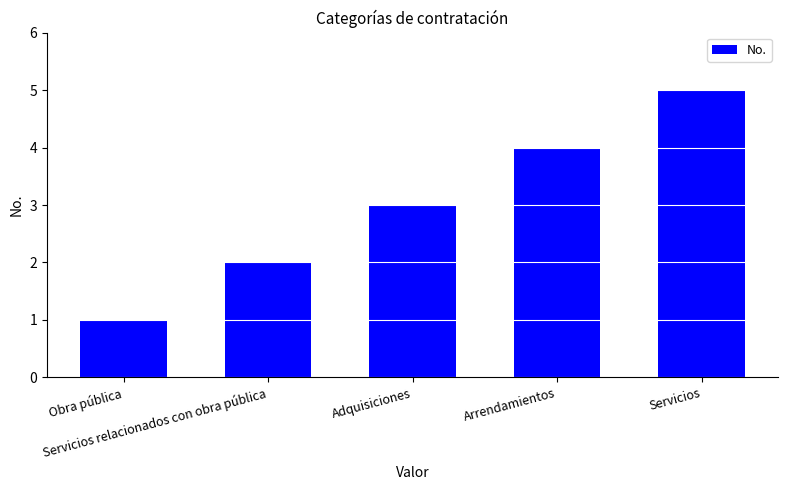

Reading right to left, extract all data points from this chart.

5	4	3	2	1